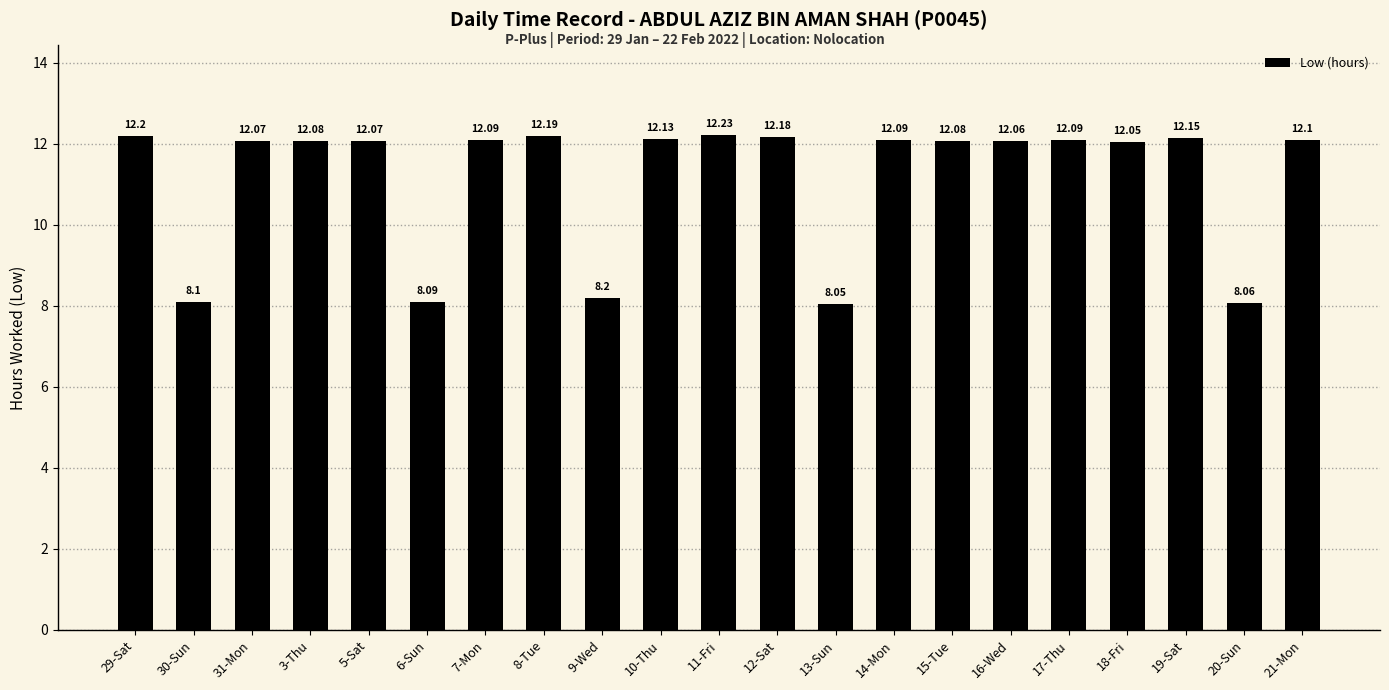

What is the average value?

11.2